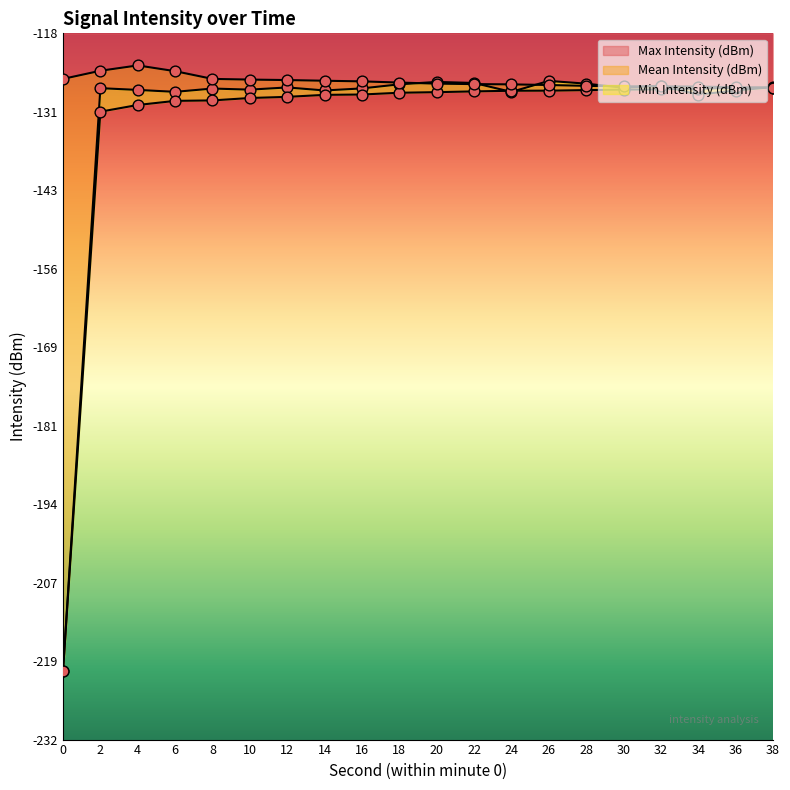

At which category is the sum across all series the highest?

26